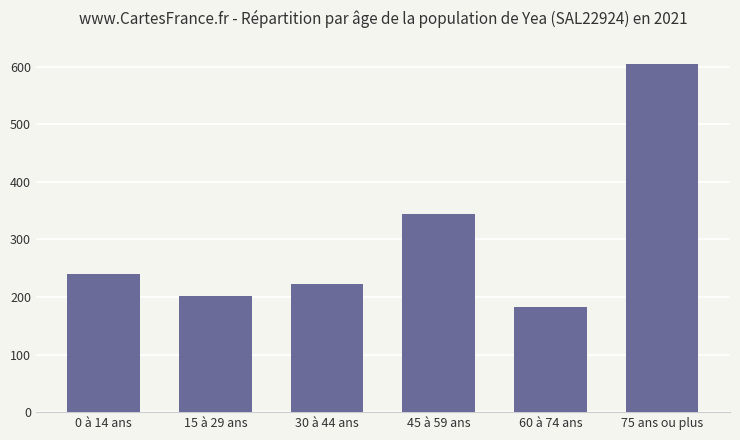

What is the change in value from 45 à 59 ans to 60 à 74 ans?

-162